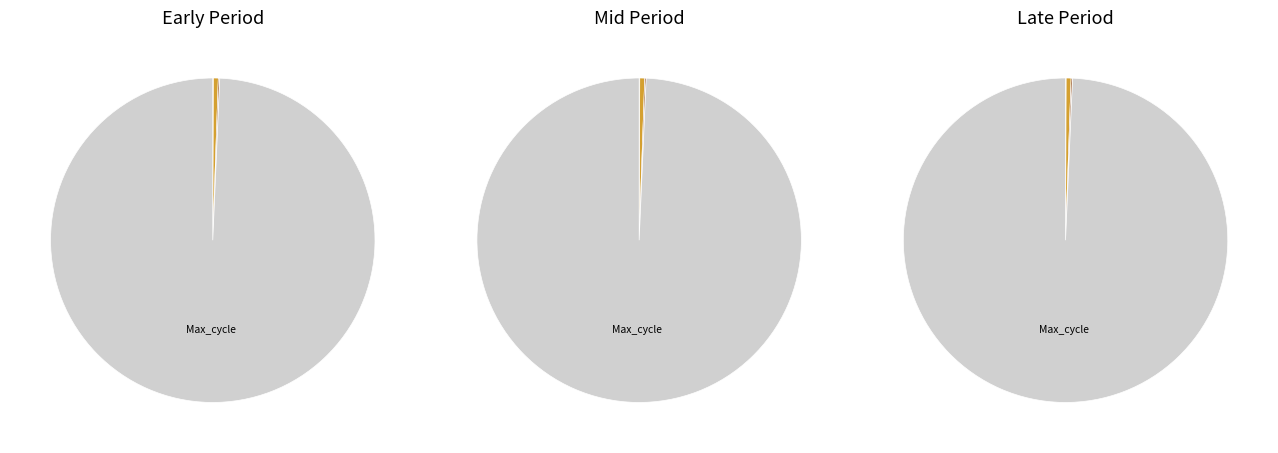

Which category has the biggest portion of the pie?

Max_cycle